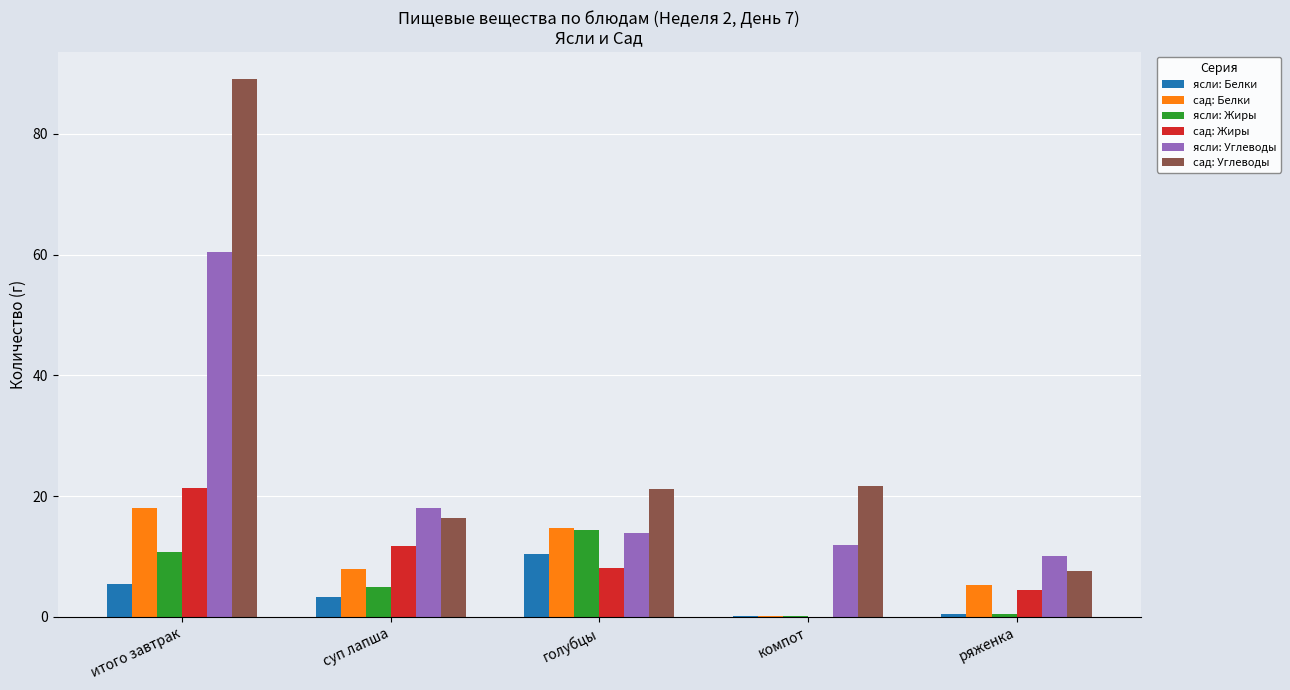

What value does the сад: Белки series have at голубцы?

14.7